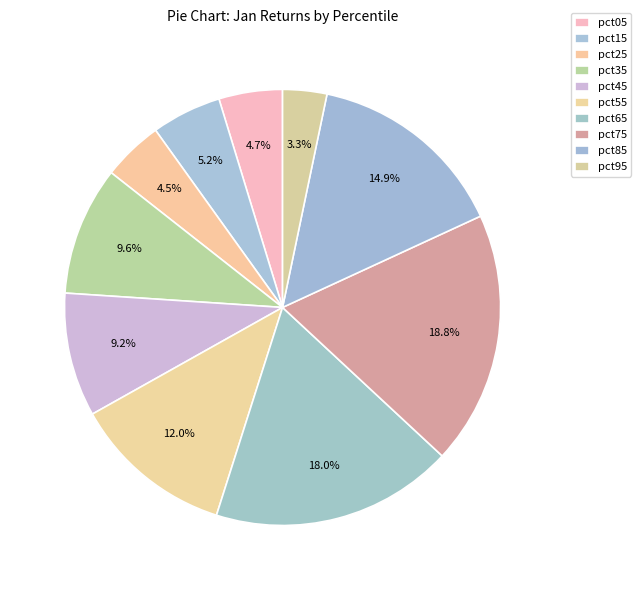

The pct35 slice represents 21% of the pie. True or false?

False